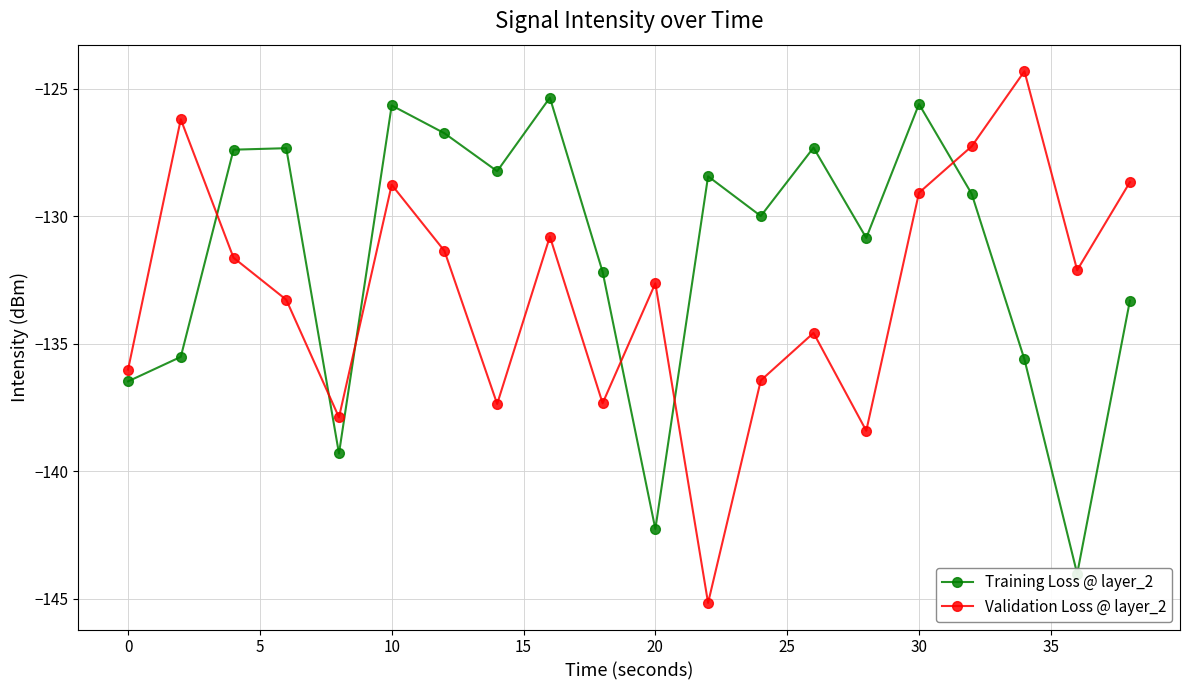

What is the sum of all Validation Loss @ layer_2 values?

-2659.3